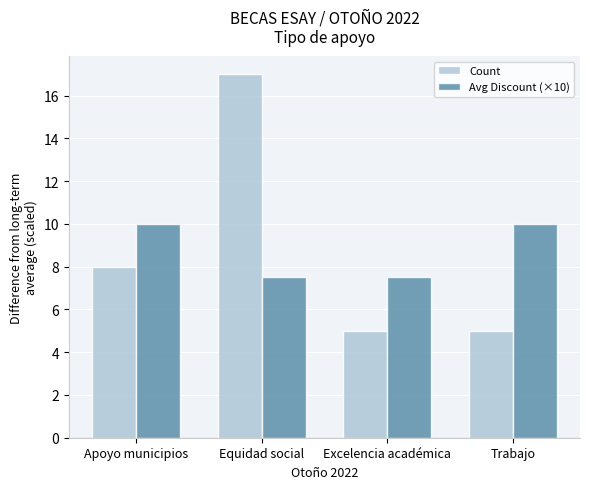

What is the difference between the maximum and minimum values in the Count series?

12.0